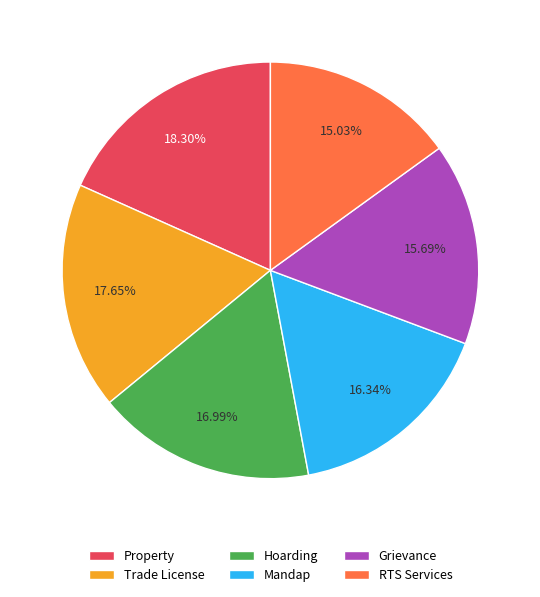

Approximately how many times larger is the value at Mandap compared to Property?

0.9